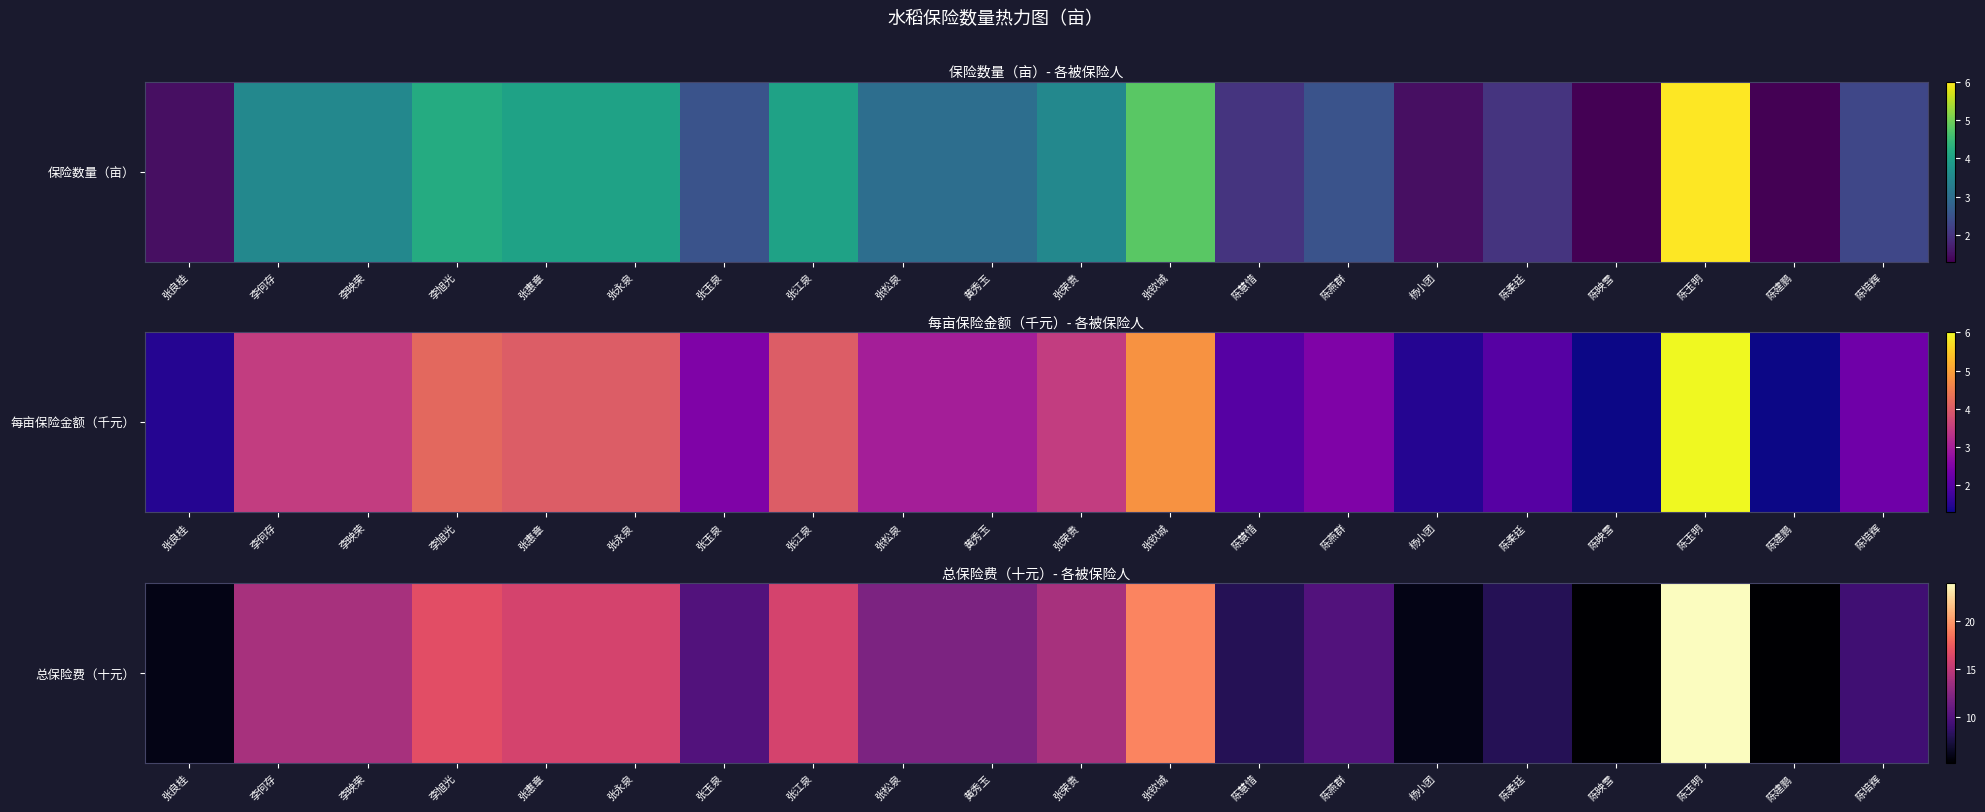

List the labels in order of value, smallest first.

陈映雪, 陈建鹏, 张良桂, 杨小团, 陈慧惜, 陈柔廷, 陈培辉, 张玉泉, 陈燕群, 张松泉, 黄秀玉, 李何存, 李映荣, 张荣贵, 张惠章, 张永泉, 张江泉, 李旭光, 张钦城, 陈玉明